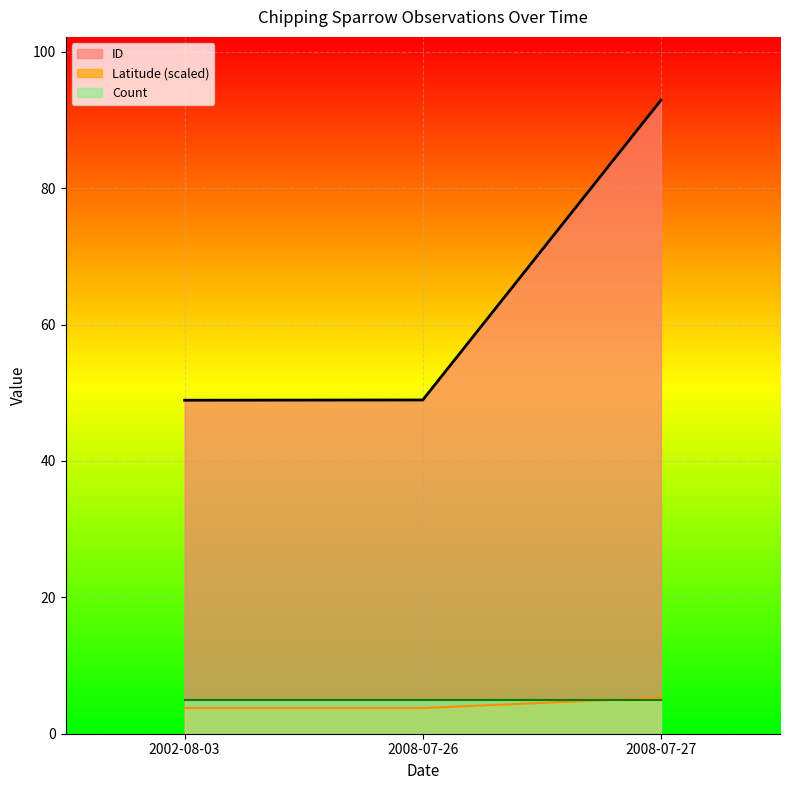

Is it true that Count equals 5.0 at 2002-08-03?

True